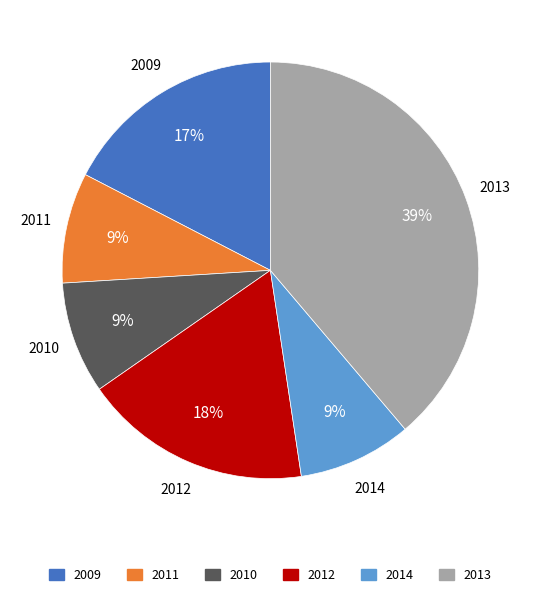

To the nearest percent, what percentage of the pie is 2010?

9%